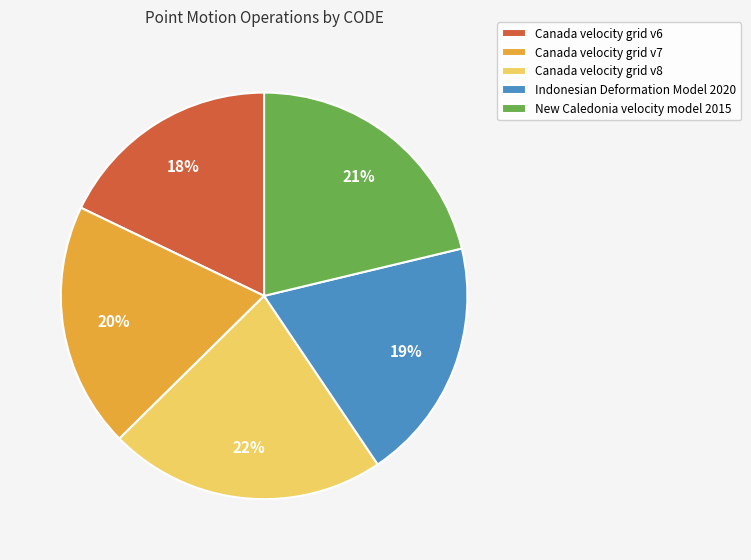

Combined, do Canada velocity grid v6 and New Caledonia velocity model 2015 account for over 50%?

No